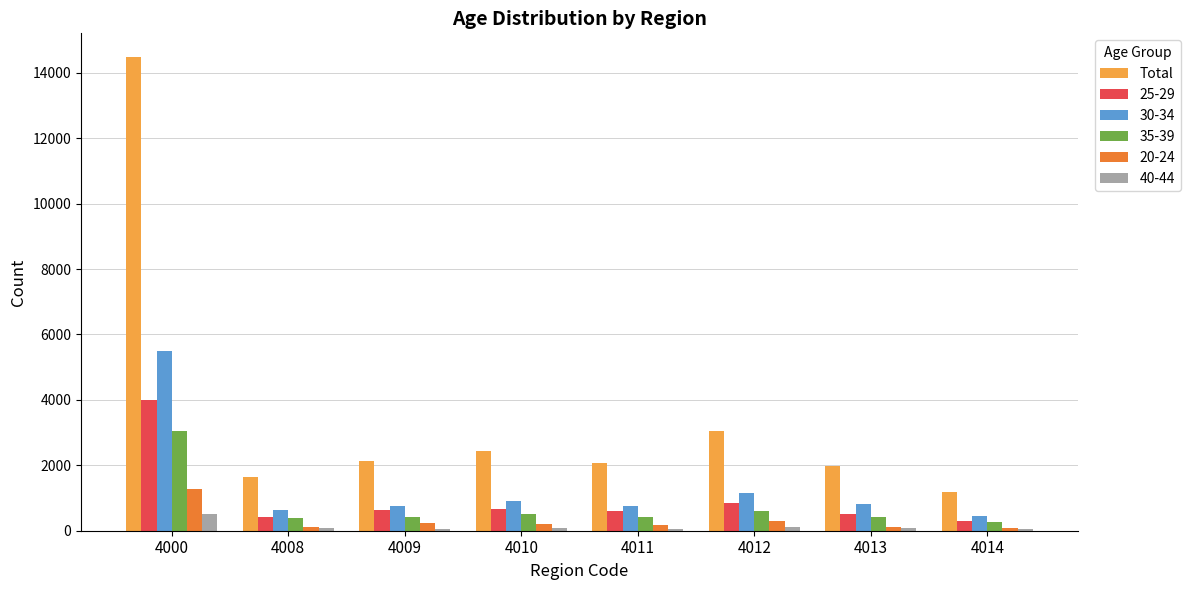

What is the greatest value displayed?

14483